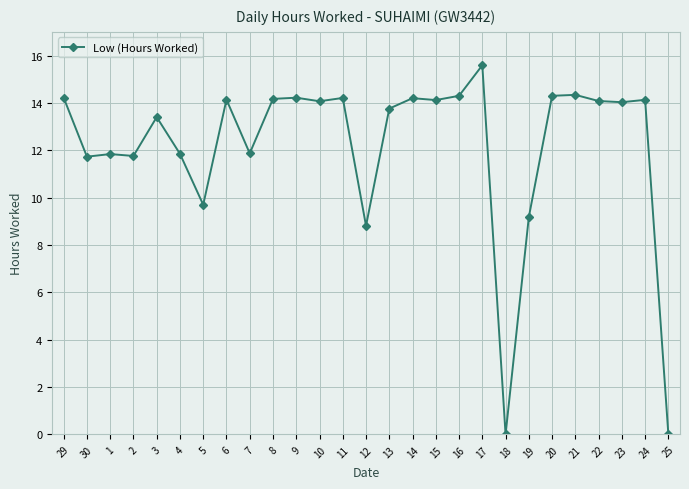

How many series are shown in this chart?

1